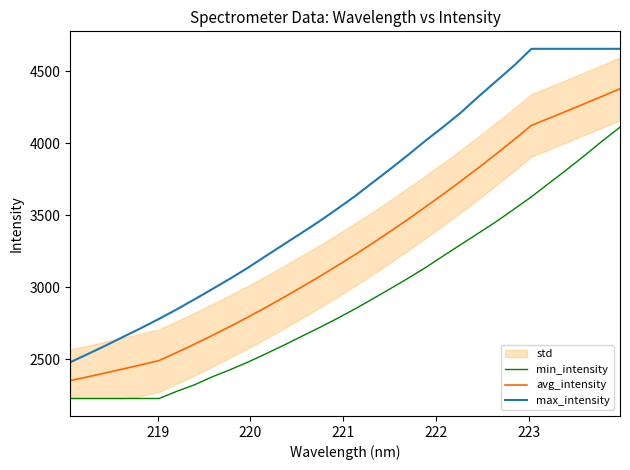

True or false: avg_intensity and max_intensity intersect in this chart.

False